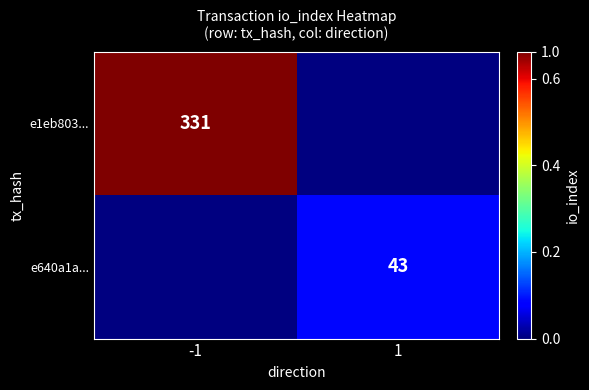

Which has a higher value, 1 or -1?

-1